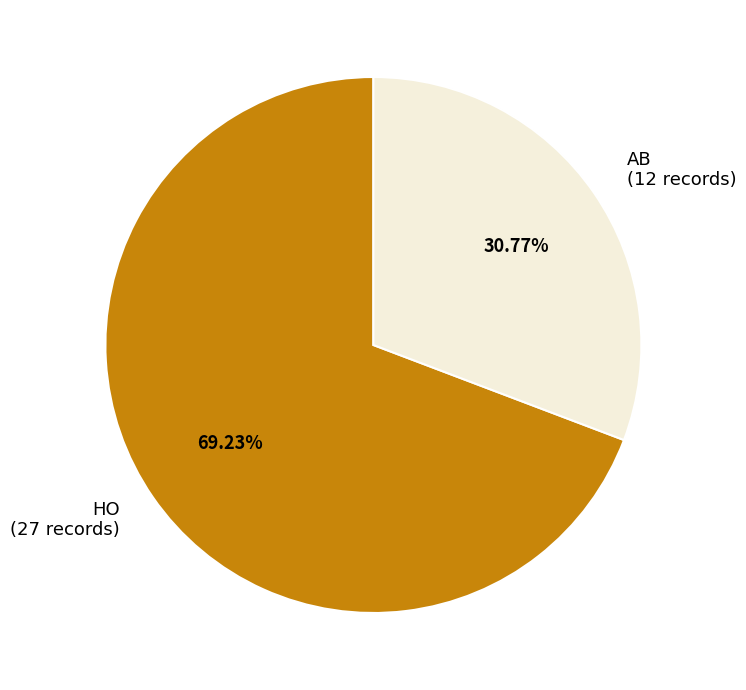

How many slices are in this pie chart?

2